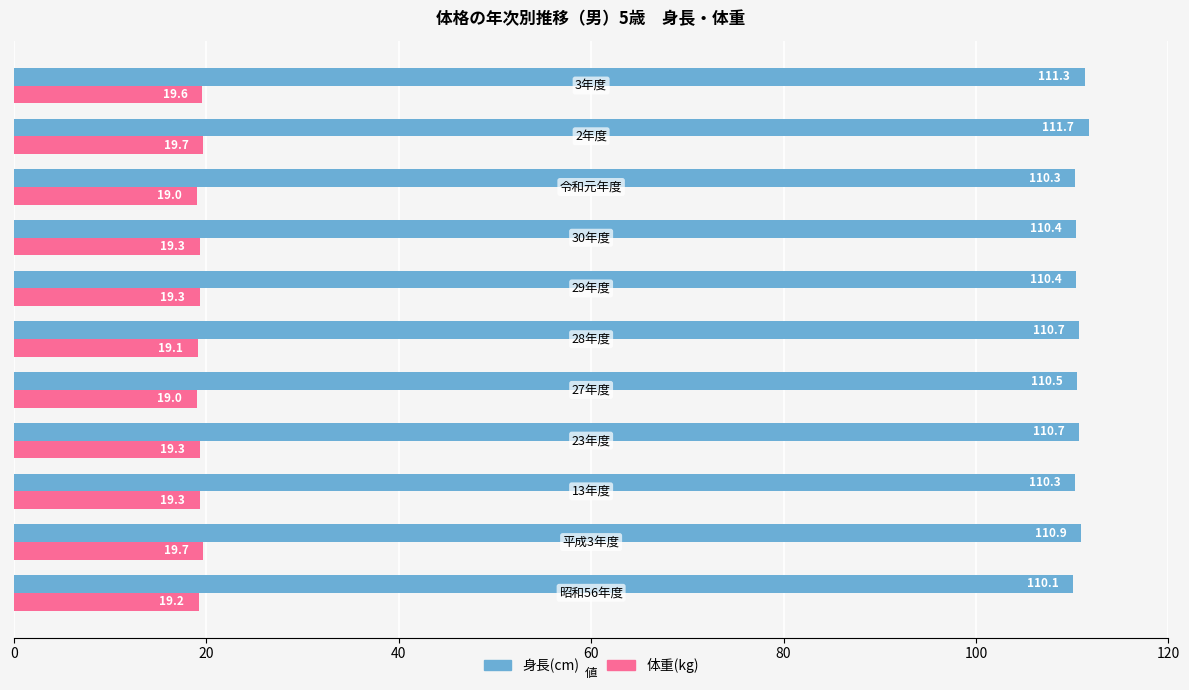

What is the greatest value displayed?

111.7